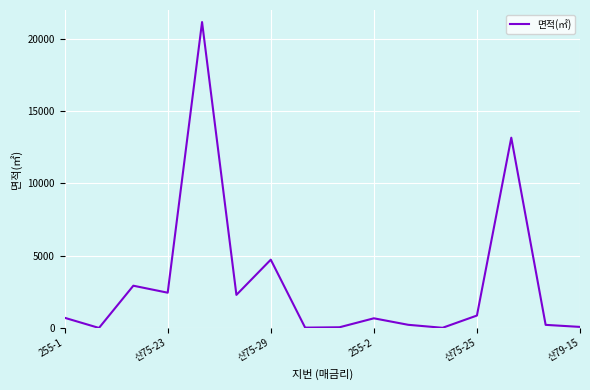

What is the difference between the maximum and minimum values?

21164